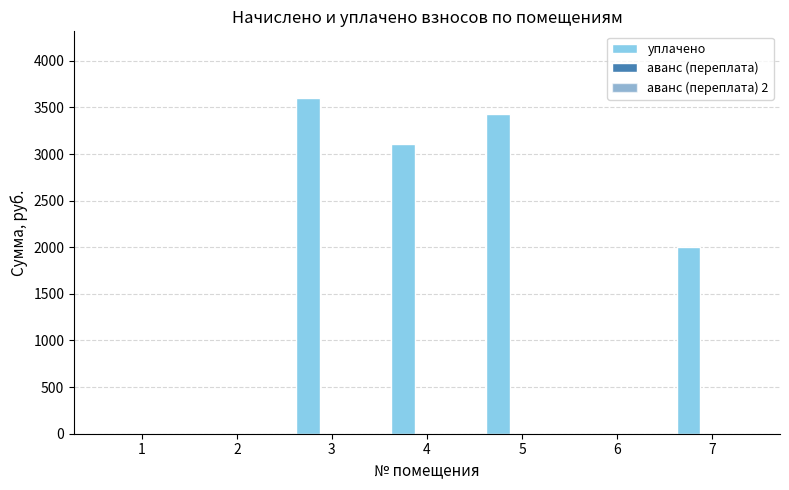

How many series are shown in this chart?

3